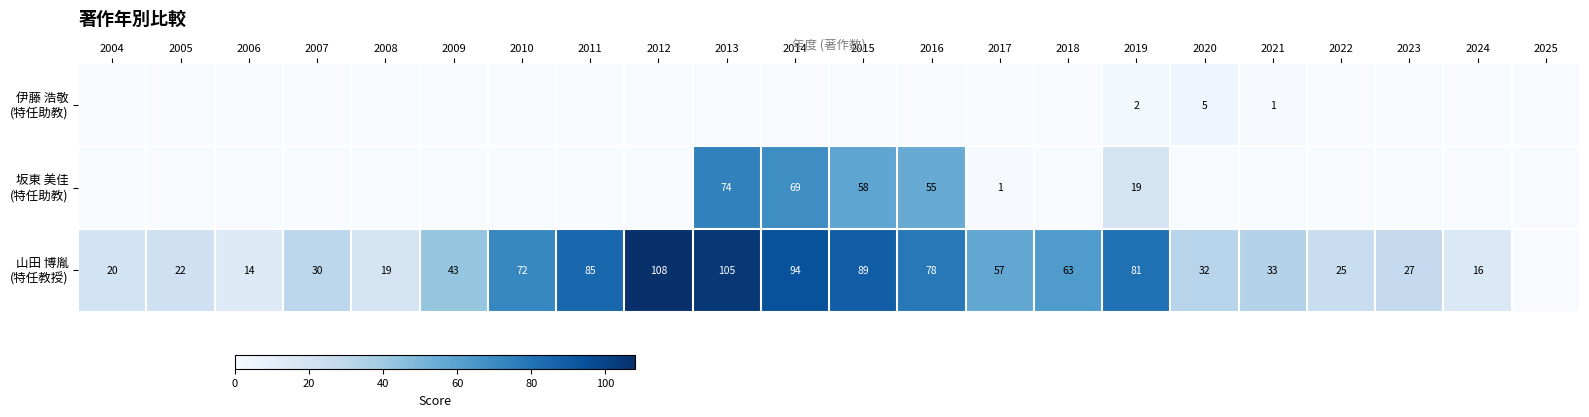

Which category has the lowest value in the 伊藤 浩敬 (特任助教) series?

2004